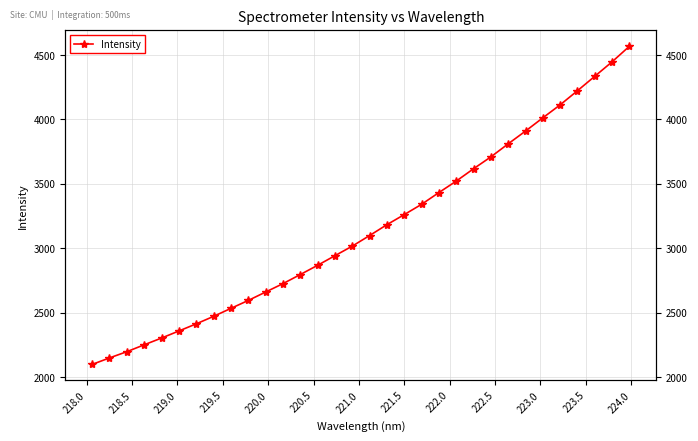

What is the value of the 13th point from the left?

2796.2